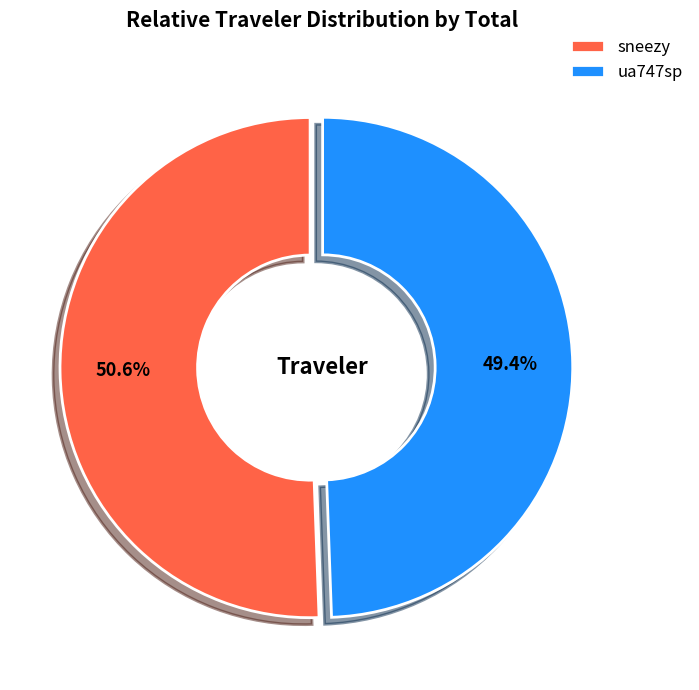

What percentage is the sneezy slice, to the nearest percent?

51%